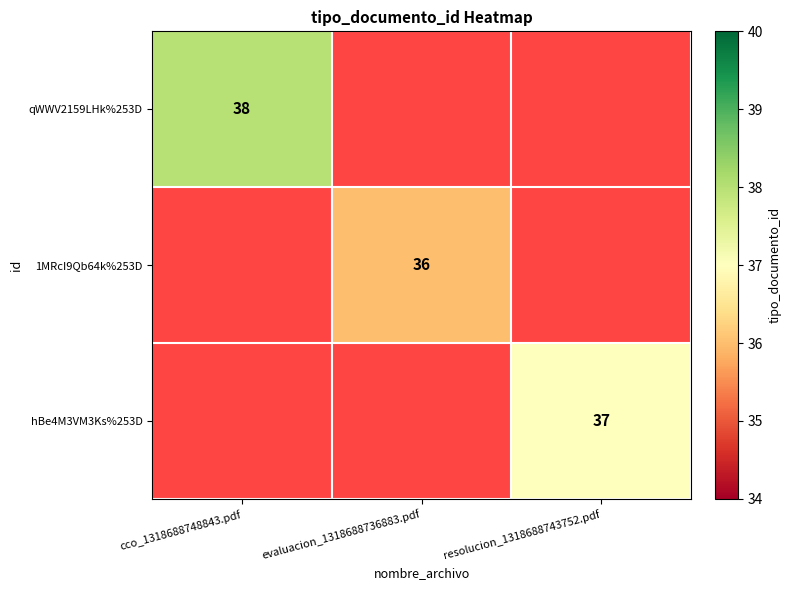

At which category does the chart reach its peak across all series?

cco_1318688748843.pdf